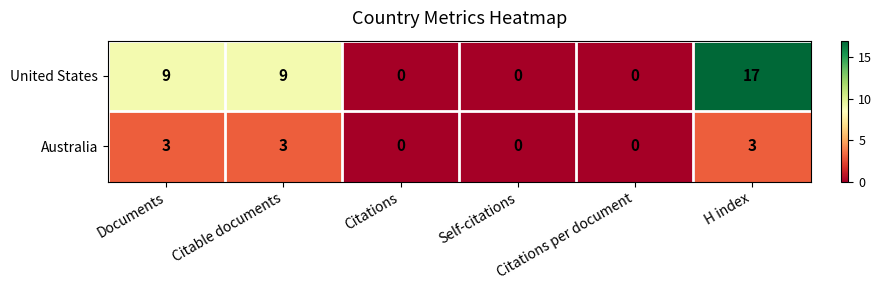

Rank the series by their maximum value, from highest to lowest.

United States, Australia